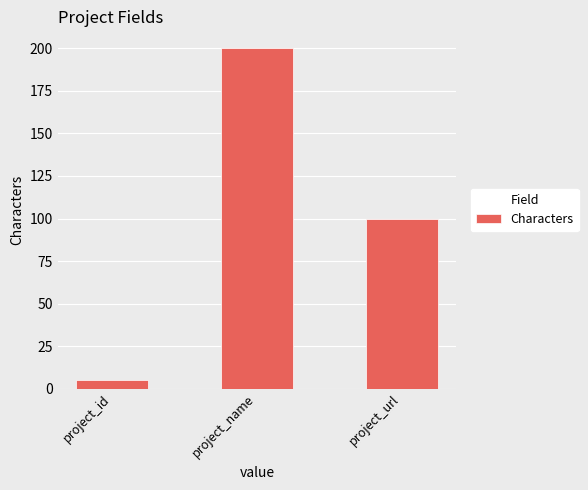

At which category does the chart reach its minimum across all series?

project_id